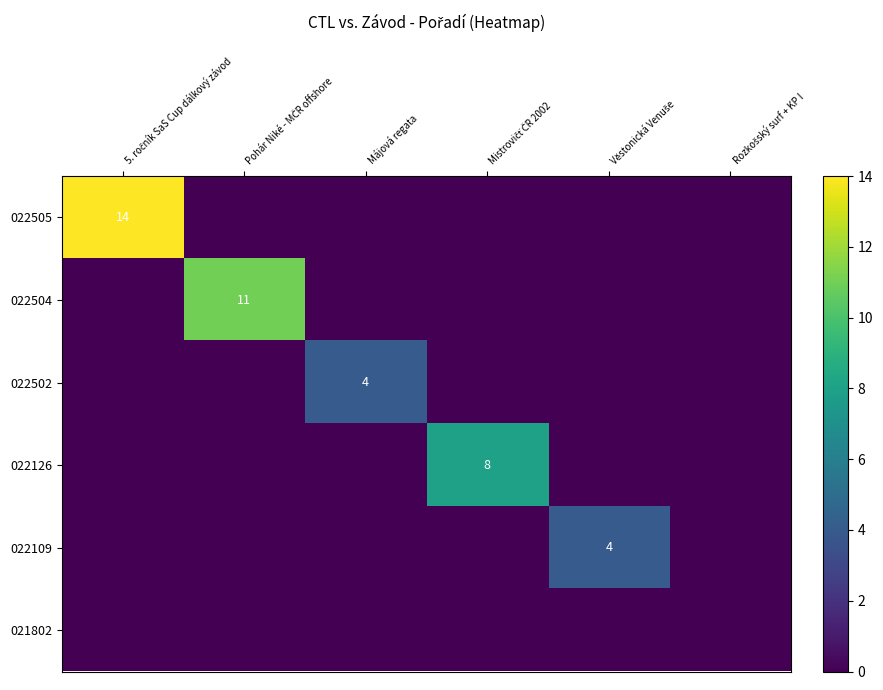

Between 5. ročník SaS Cup dálkový závod and Rozkošský surf + KP I, which is larger?

5. ročník SaS Cup dálkový závod